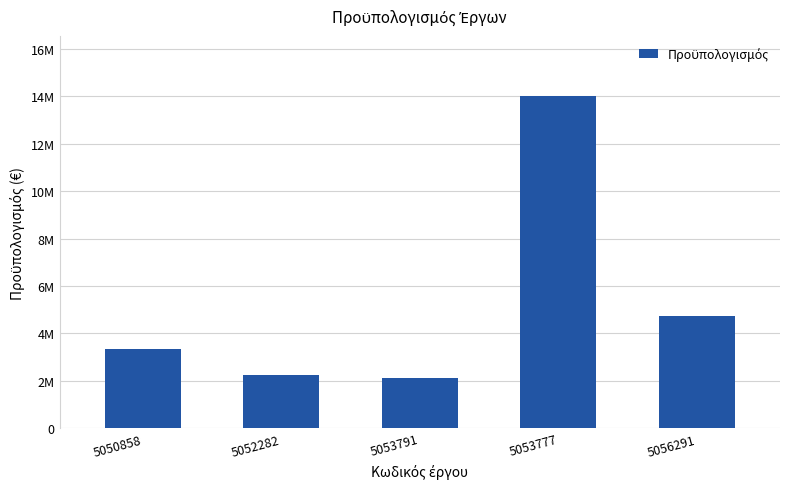

List the labels in order of value, smallest first.

5053791, 5052282, 5050858, 5056291, 5053777